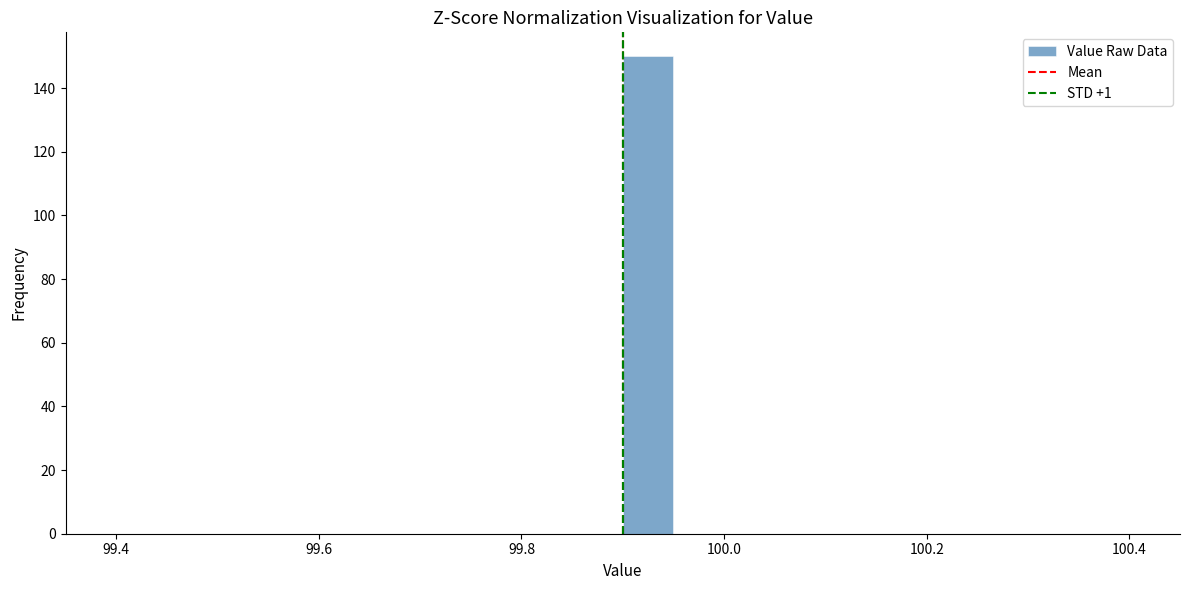

Around what value on the x-axis is the tallest bar? Give the approximate position of its centre, as read against the axis.

99.92